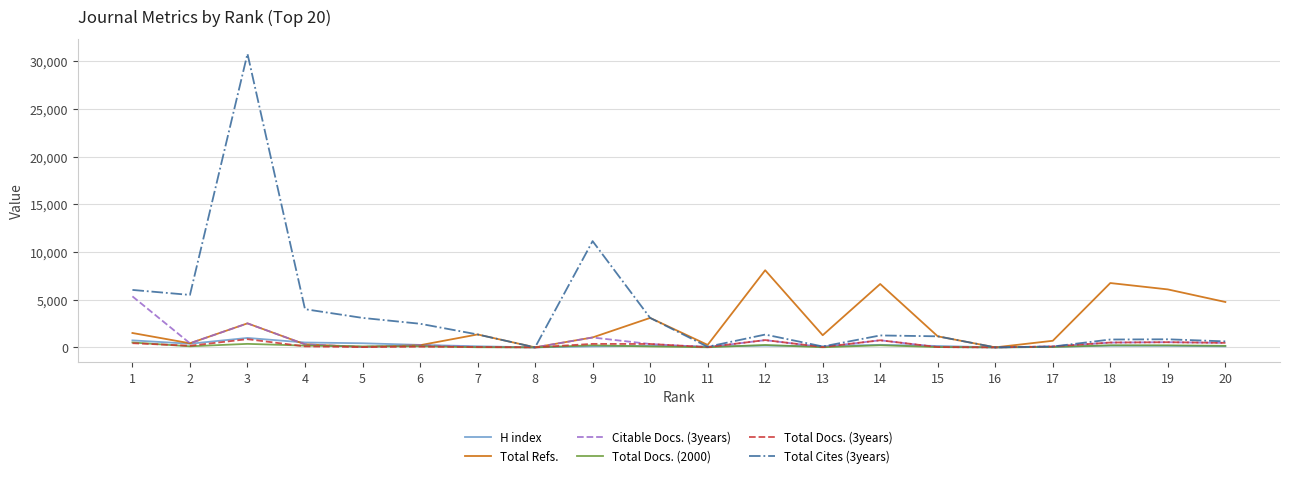

What is the maximum value shown in the chart?

30776